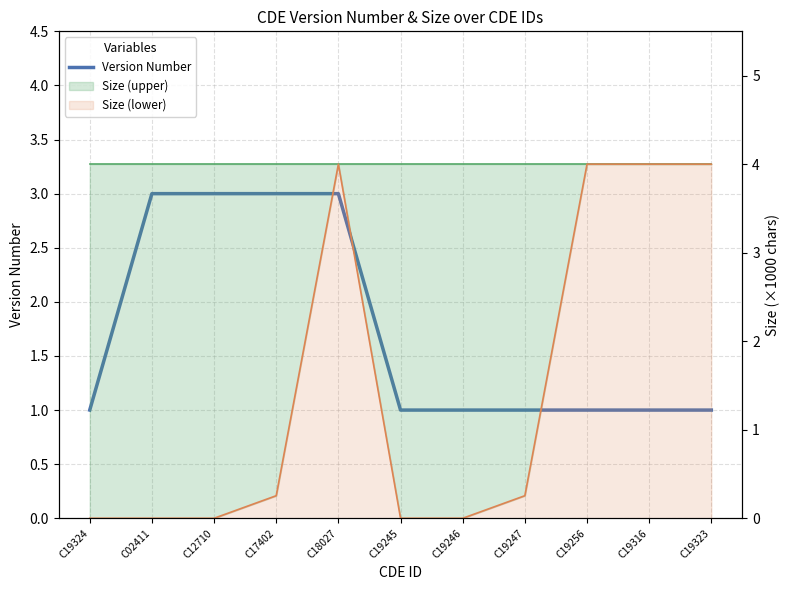

What position from the right is C19245?

6